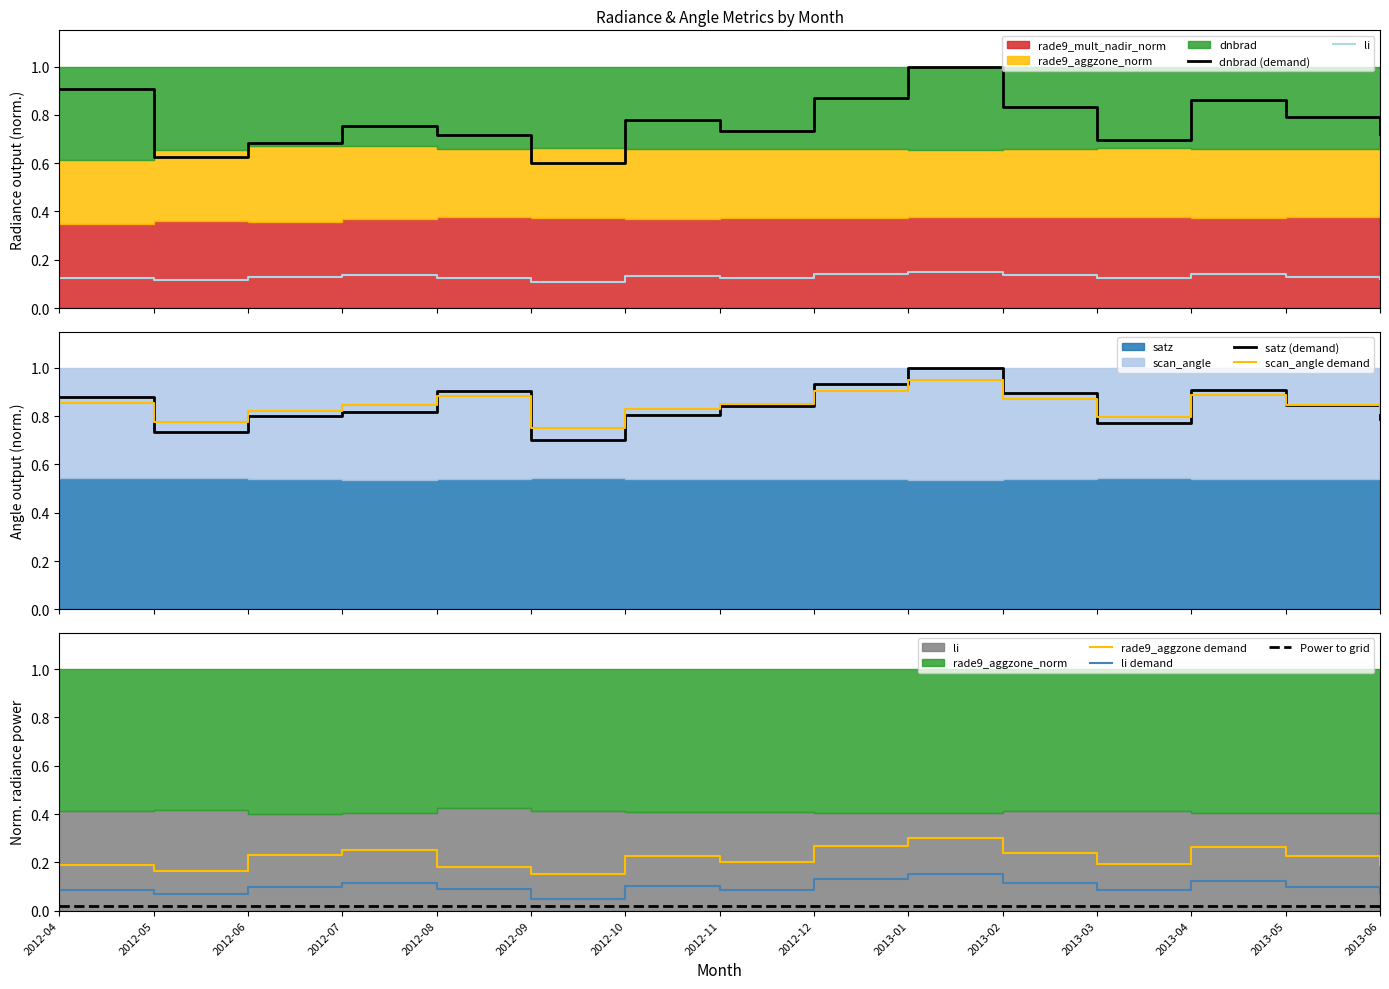

Reading right to left, list all the values displayed in this chart.

dnbrad: 2013-06=0.7	2013-05=0.8	2013-04=0.9	2013-03=0.7	2013-02=0.8	2013-01=1.0	2012-12=0.9	2012-11=0.7	2012-10=0.8	2012-09=0.6	2012-08=0.7	2012-07=0.8	2012-06=0.7	2012-05=0.6	2012-04=0.9
rade9_aggzone_norm: 2013-06=0.2	2013-05=0.2	2013-04=0.3	2013-03=0.2	2013-02=0.2	2013-01=0.3	2012-12=0.3	2012-11=0.2	2012-10=0.2	2012-09=0.1	2012-08=0.2	2012-07=0.3	2012-06=0.2	2012-05=0.2	2012-04=0.2
satz: 2013-06=0.8	2013-05=0.8	2013-04=0.9	2013-03=0.8	2013-02=0.9	2013-01=1.0	2012-12=0.9	2012-11=0.8	2012-10=0.8	2012-09=0.7	2012-08=0.9	2012-07=0.8	2012-06=0.8	2012-05=0.7	2012-04=0.9
scan_angle: 2013-06=0.8	2013-05=0.8	2013-04=0.9	2013-03=0.8	2013-02=0.9	2013-01=0.9	2012-12=0.9	2012-11=0.9	2012-10=0.8	2012-09=0.8	2012-08=0.9	2012-07=0.8	2012-06=0.8	2012-05=0.8	2012-04=0.9
li: 2013-06=0.1	2013-05=0.1	2013-04=0.1	2013-03=0.1	2013-02=0.1	2013-01=0.1	2012-12=0.1	2012-11=0.1	2012-10=0.1	2012-09=0.1	2012-08=0.1	2012-07=0.1	2012-06=0.1	2012-05=0.1	2012-04=0.1